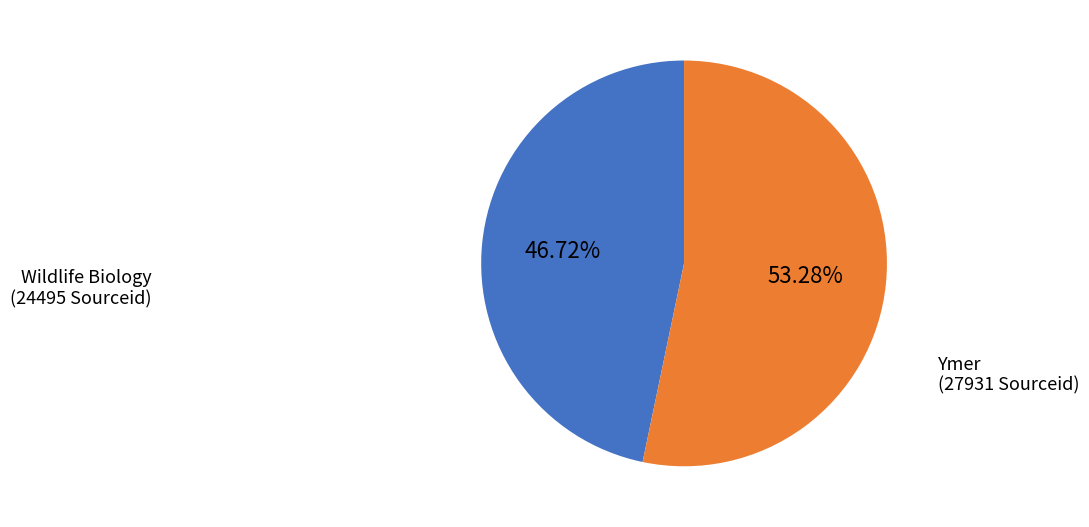

How many segments does this pie chart have?

2